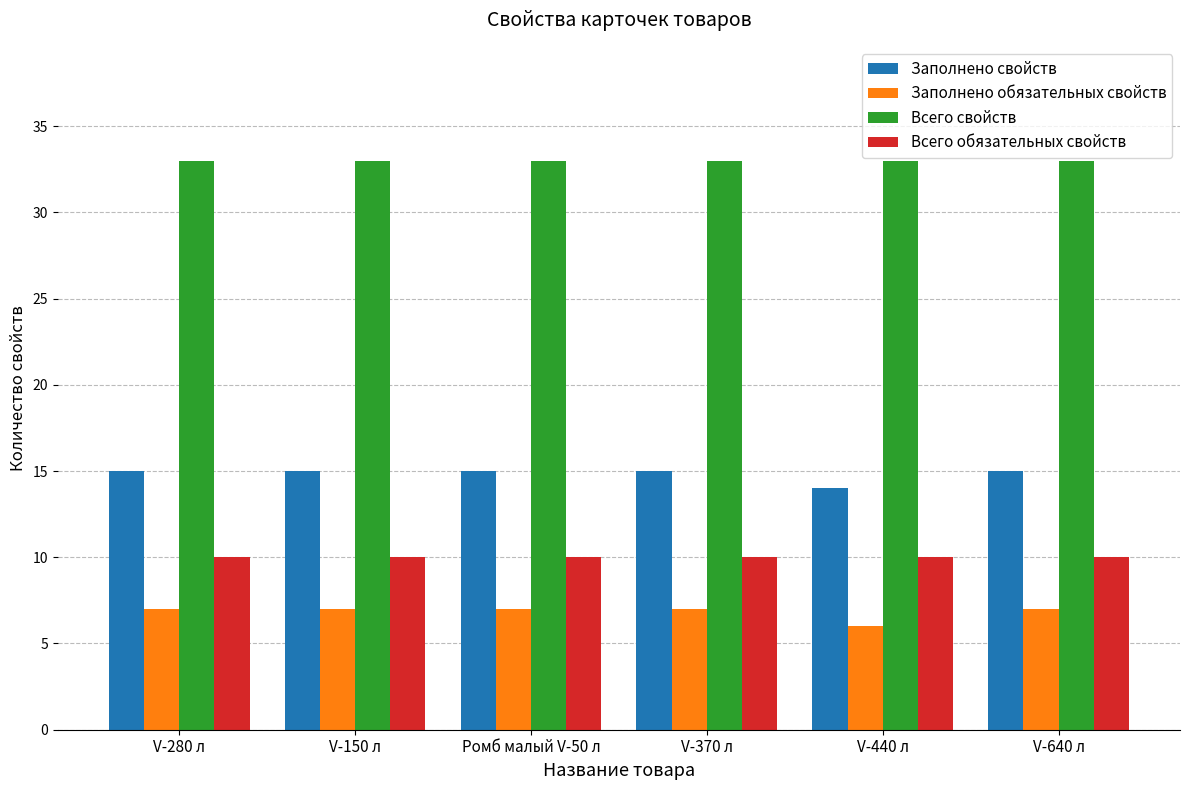

What are all the series names shown in the legend?

Заполнено свойств, Заполнено обязательных свойств, Всего свойств, Всего обязательных свойств